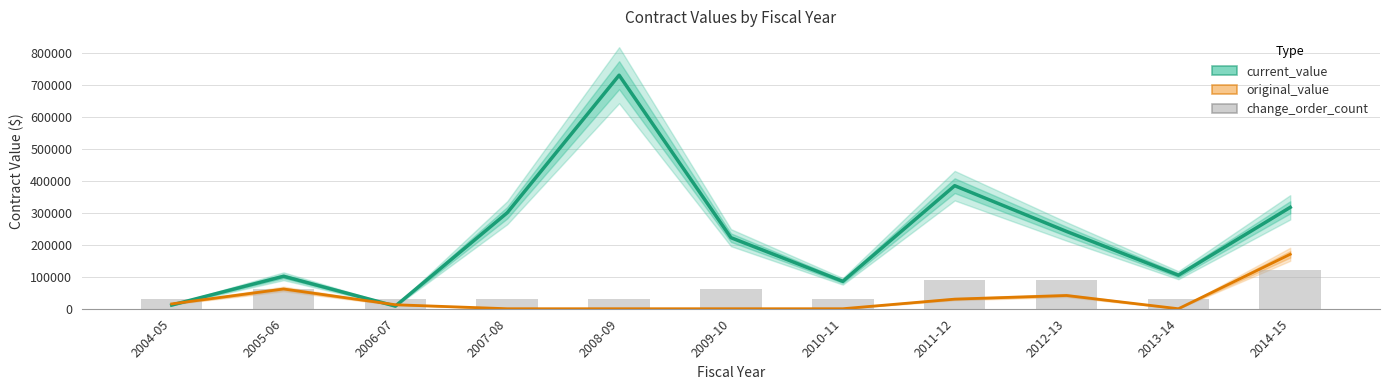

What is the highest value of the original_value series?

170153.1